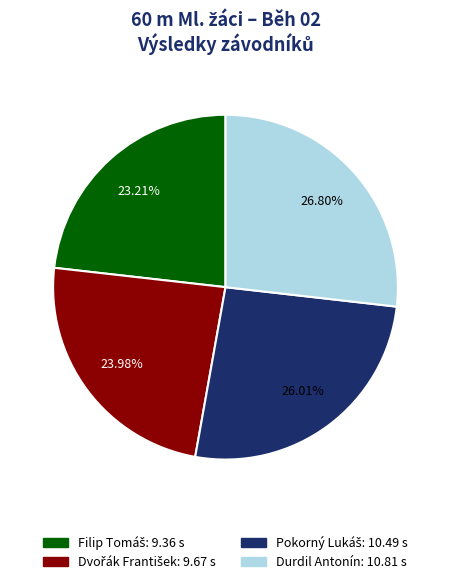

Is there any slice that represents more than half of the pie?

No